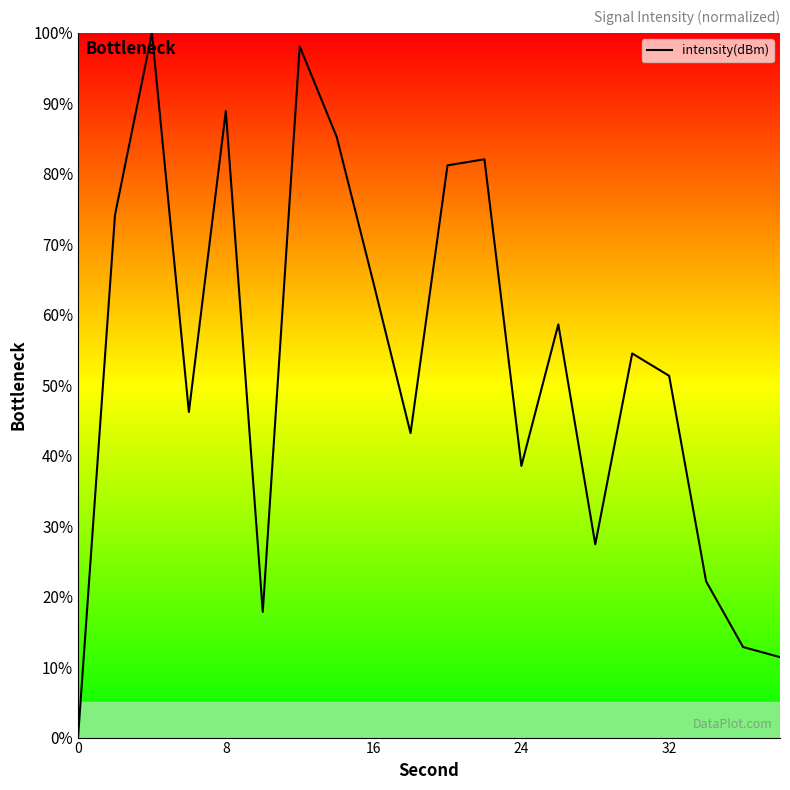

What is the maximum value shown in the chart?

100.0